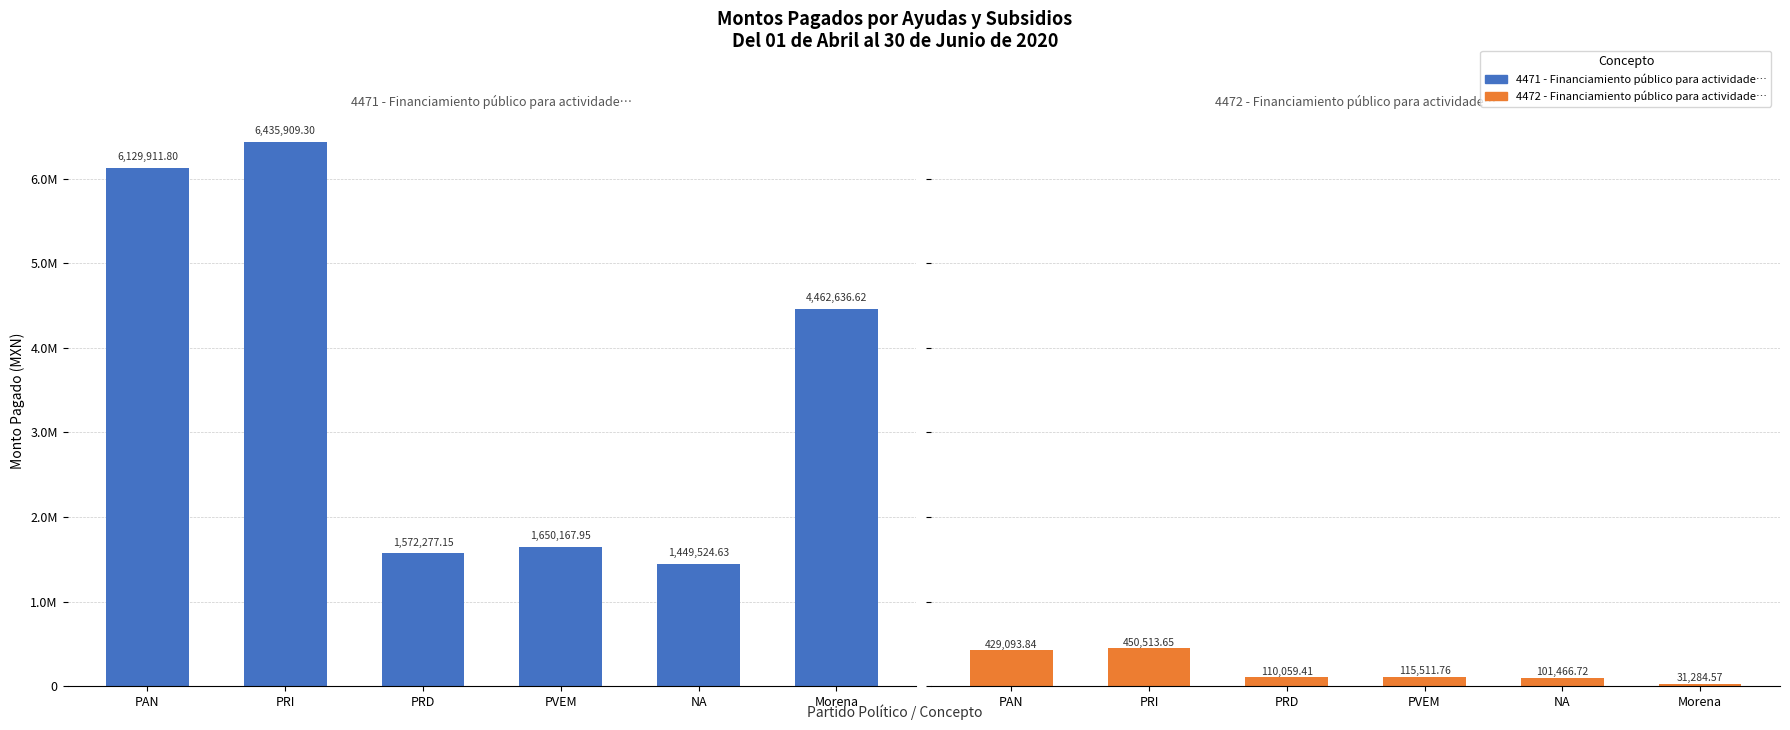

List the labels in order of 4472 - Financiamiento público para actividades específicas value, largest first.

PRI, PAN, PVEM, PRD, NA, Morena